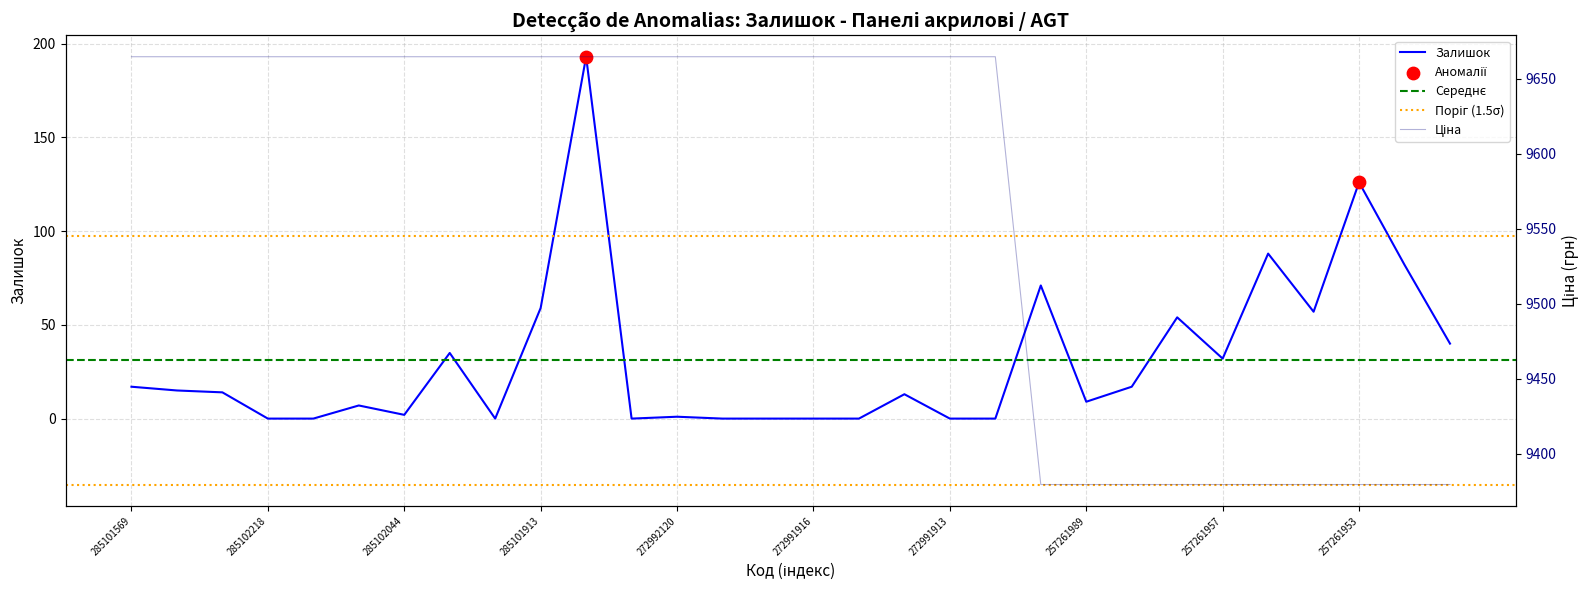

What is the total value across all series at 285102218?

9664.7